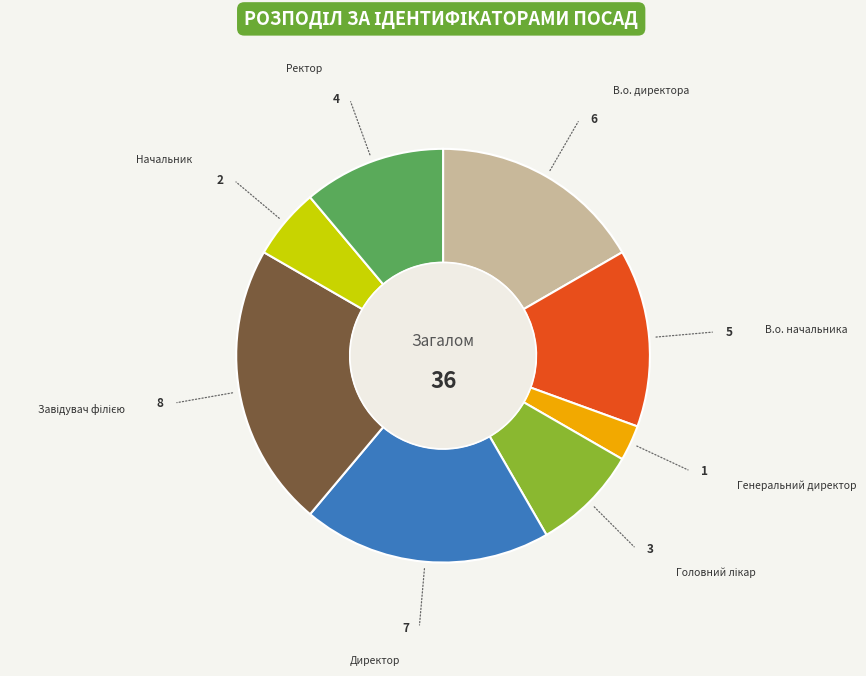

Is there any slice that represents more than half of the pie?

No